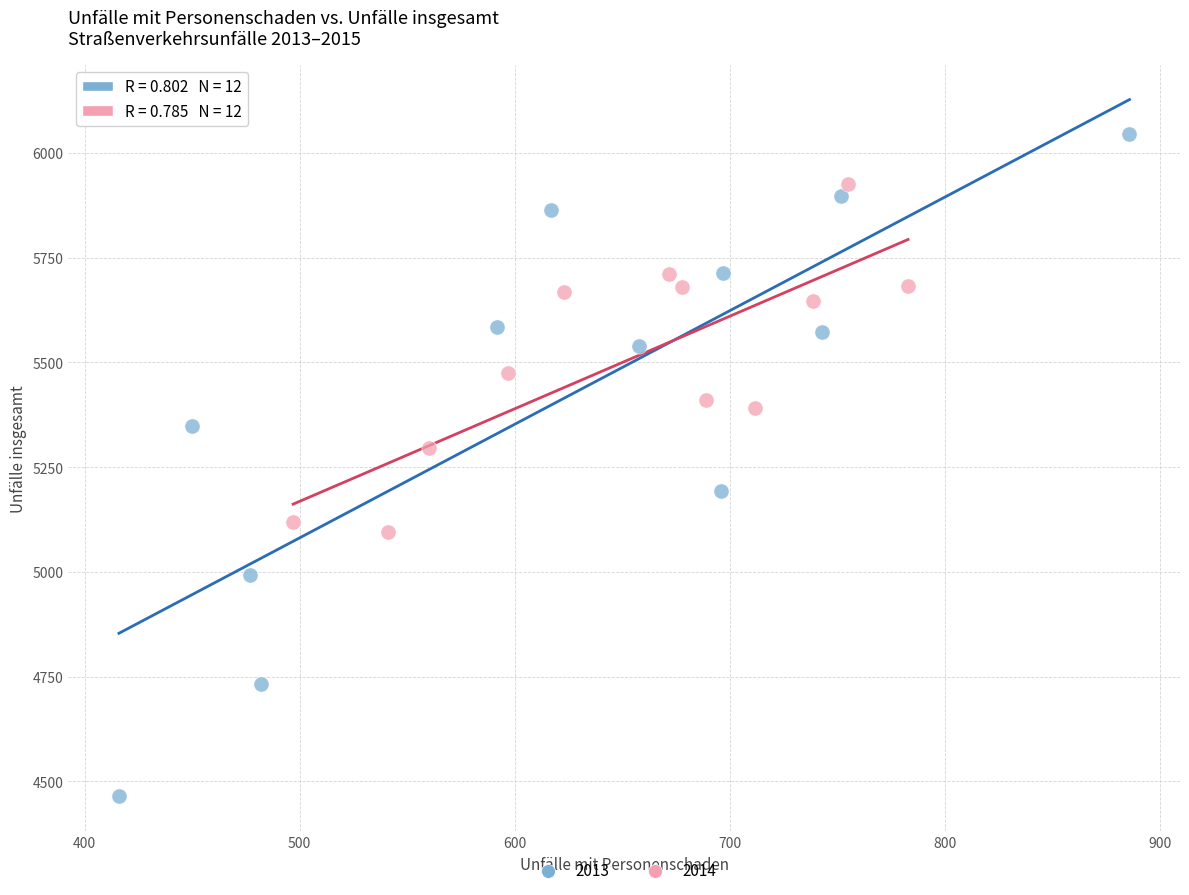

Which series contains the highest Y value?

2013